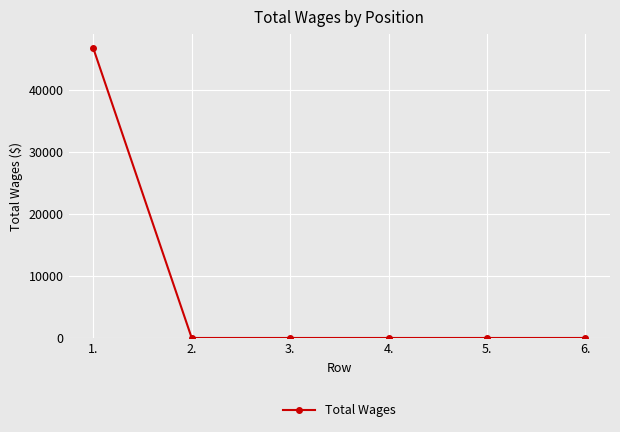

Reading left to right, extract all data points from this chart.

46709	0	0	0	0	0